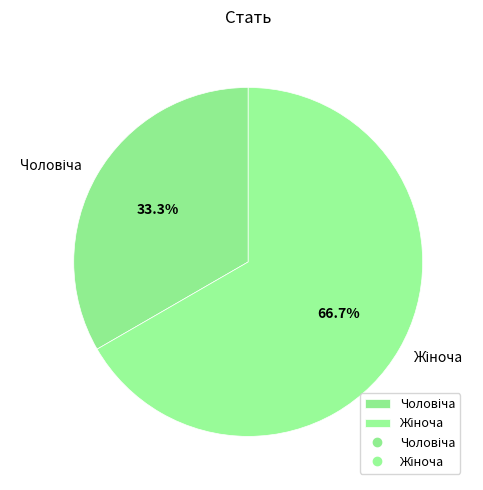

Does any single category account for the majority?

Yes